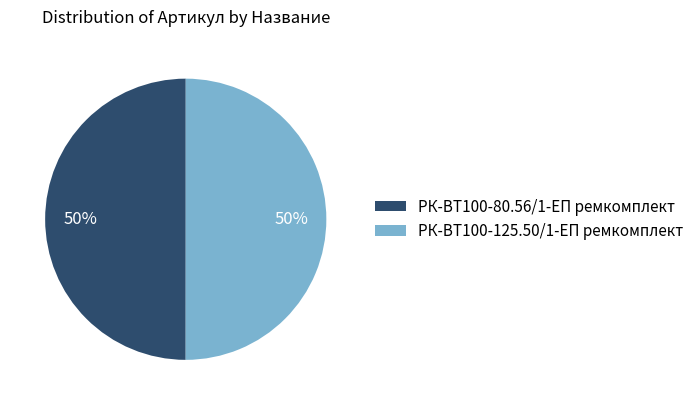

How many segments does this pie chart have?

2